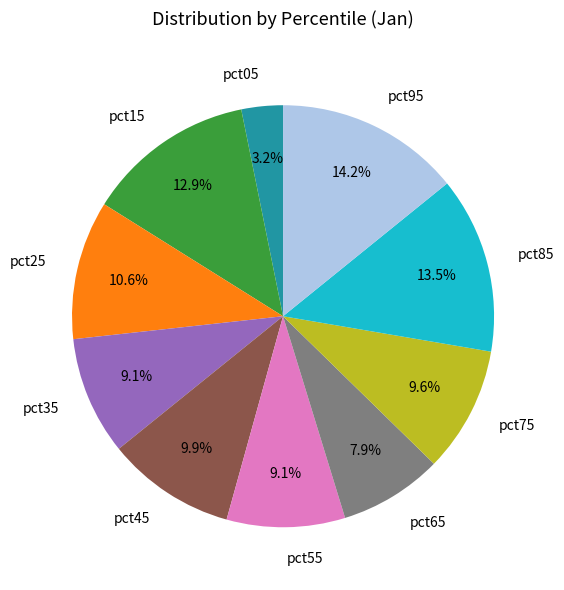

Which has a higher value, pct65 or pct85?

pct85